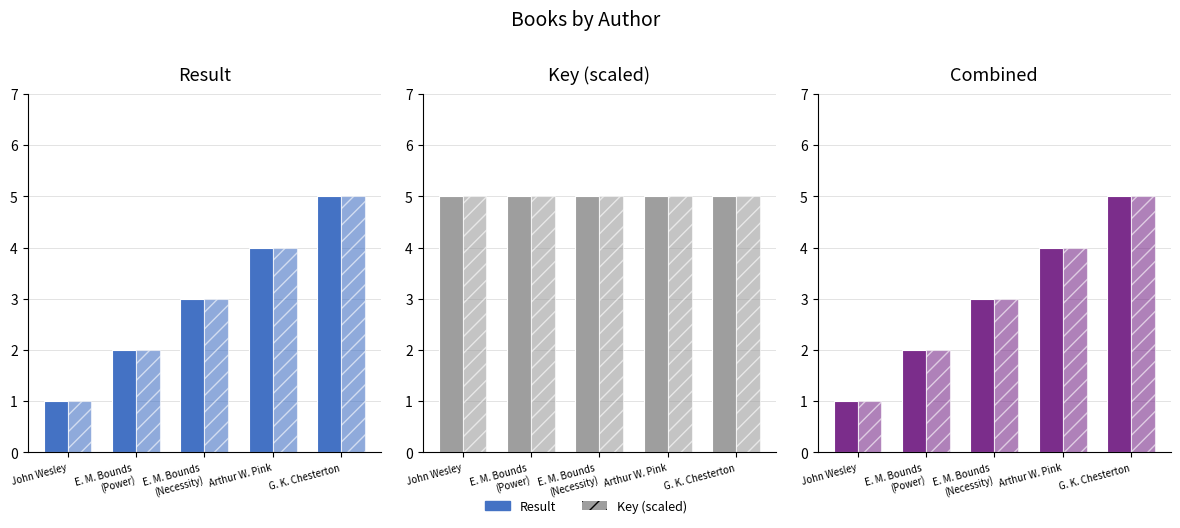

Where is Key nearest to the value 4?

G. K. Chesterton